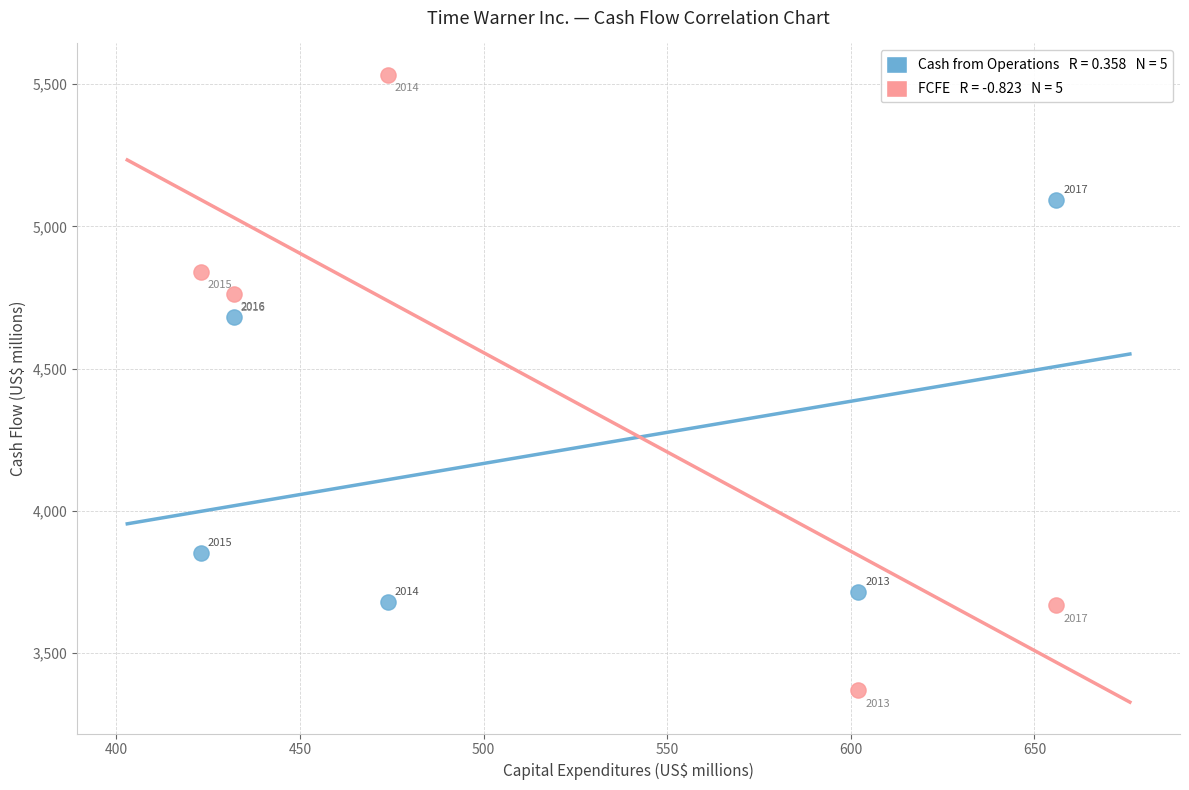

Across all data points, what is the average Y value?

4320